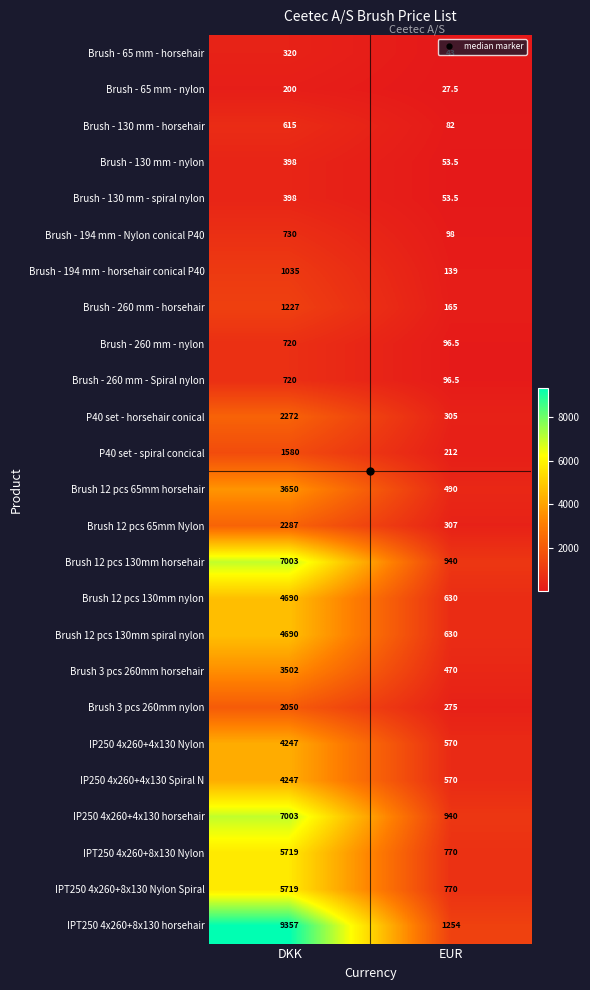

The value of Brush 12 pcs 65mm Nylon at EUR is 157.9. True or false?

False